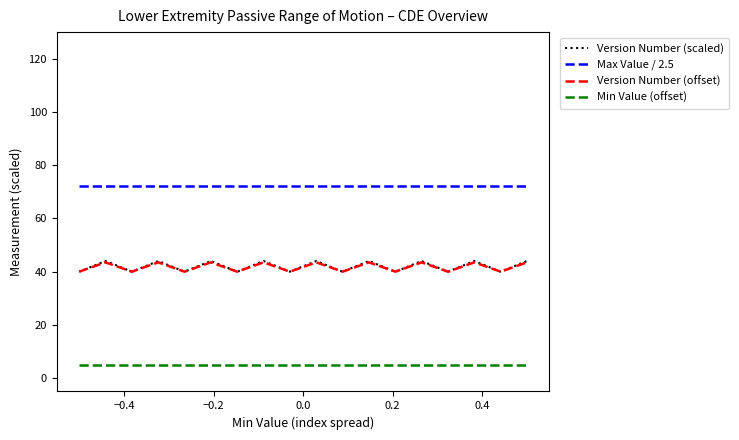

What is the maximum value for Min Value (offset)?

5.0